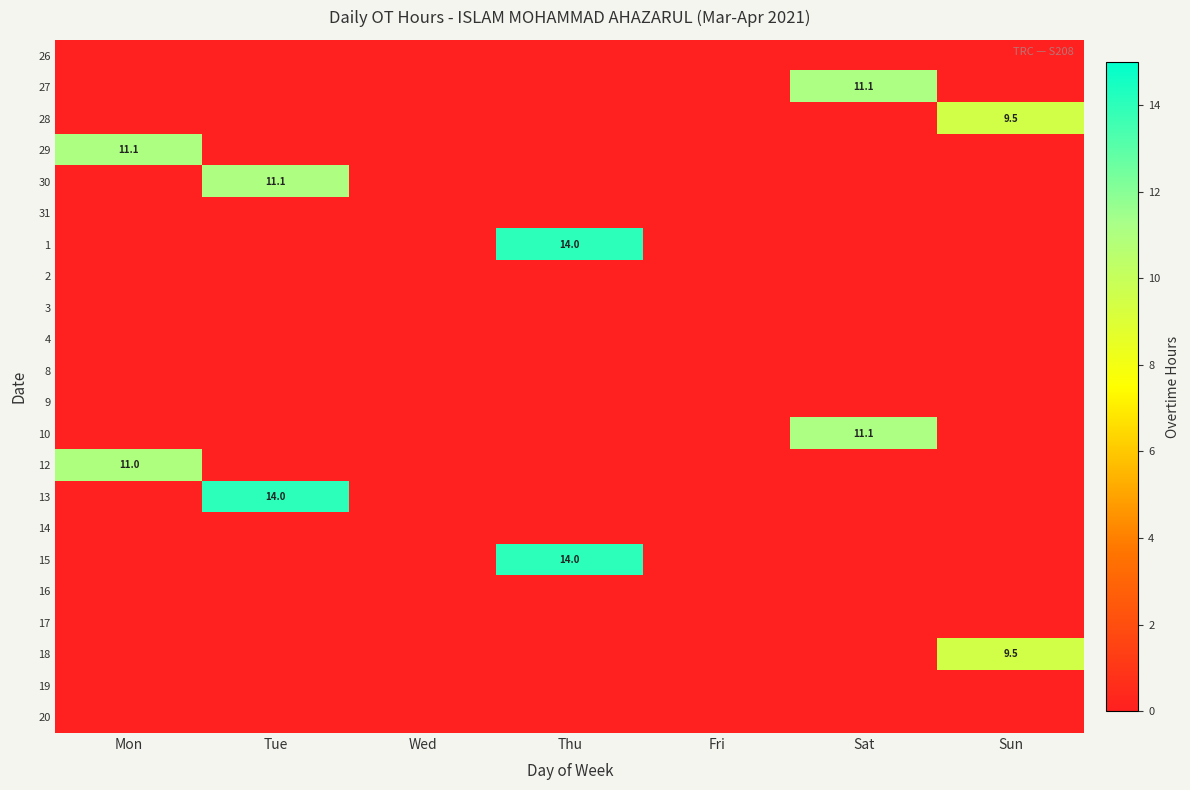

True or false: 12 has a value of 16.2 at Mon.

False